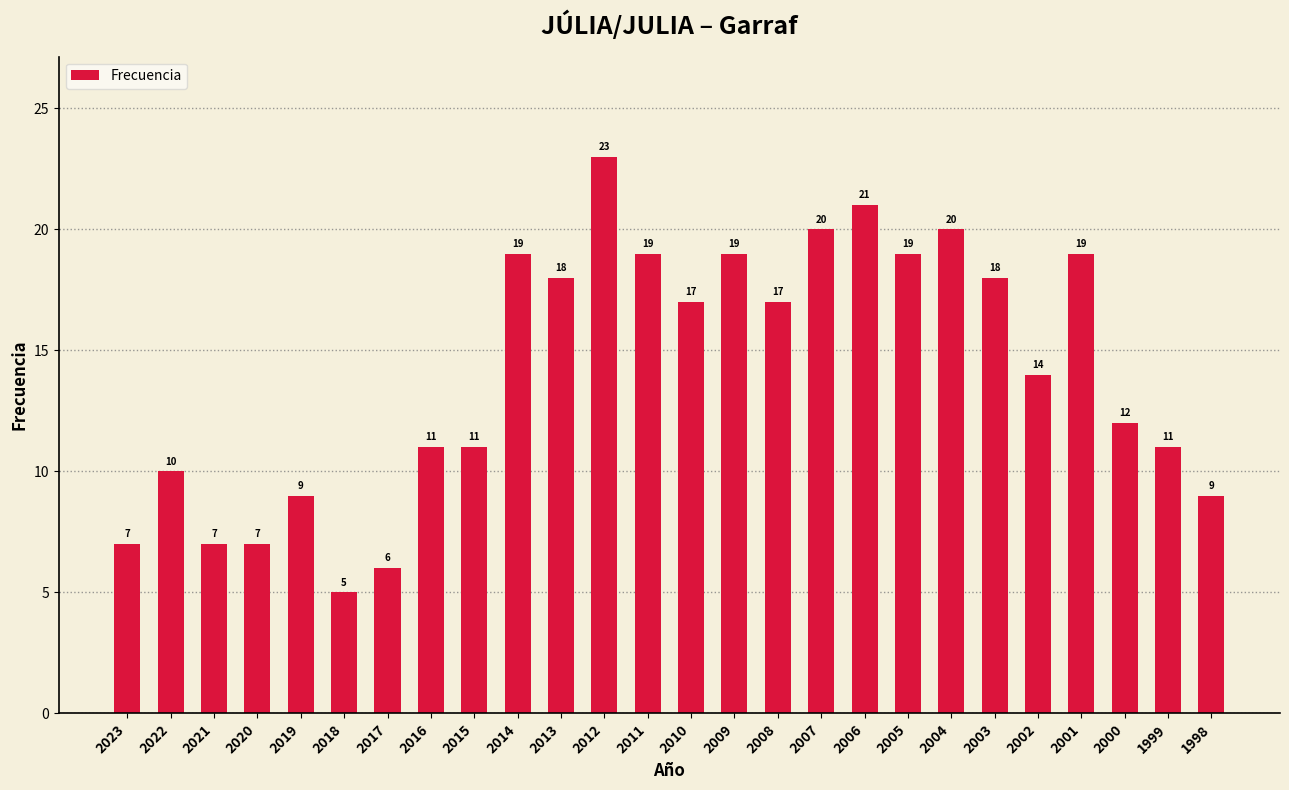

What is the difference between the second highest and minimum values?

16